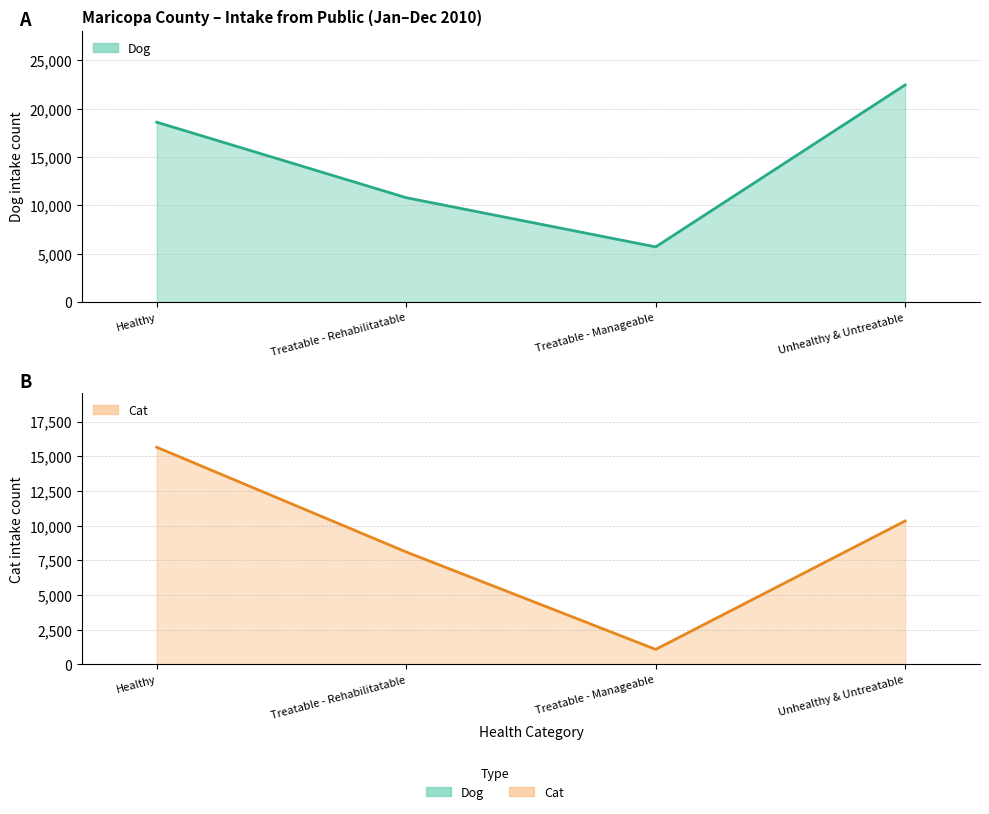

What is the highest value of the Dog series?

22457